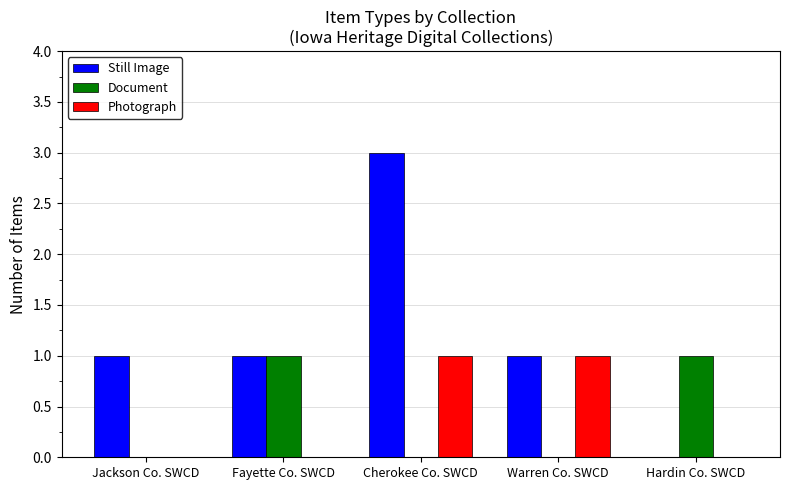

What value does the Still Image series have at Warren Co. SWCD?

1